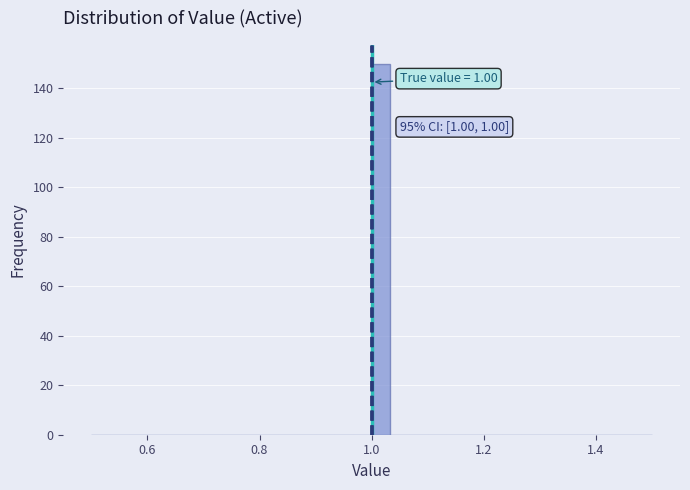

Around what value on the x-axis is the tallest bar? Give the approximate position of its centre, as read against the axis.

1.02